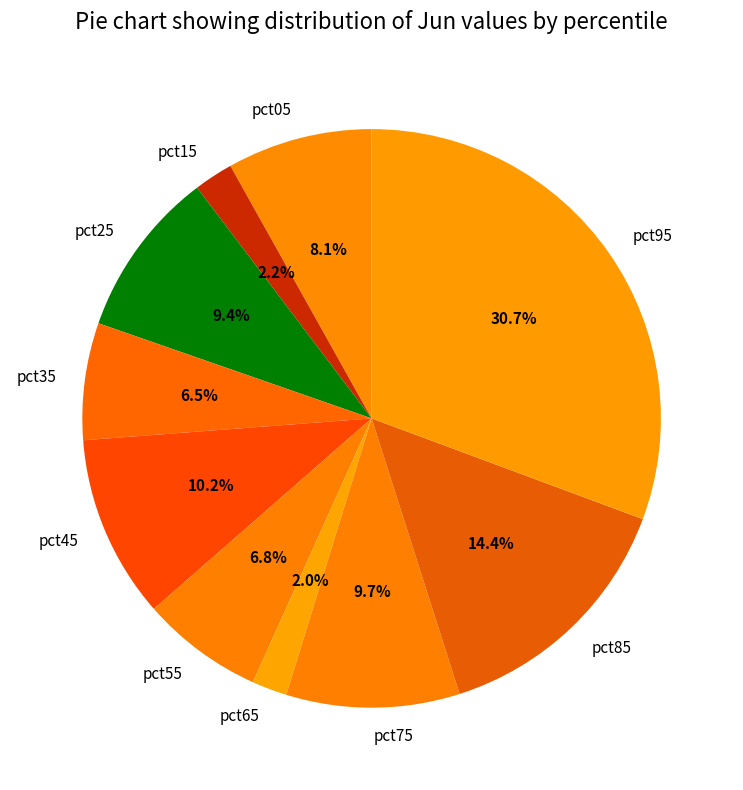

What percentage is the pct05 slice, to the nearest percent?

8%